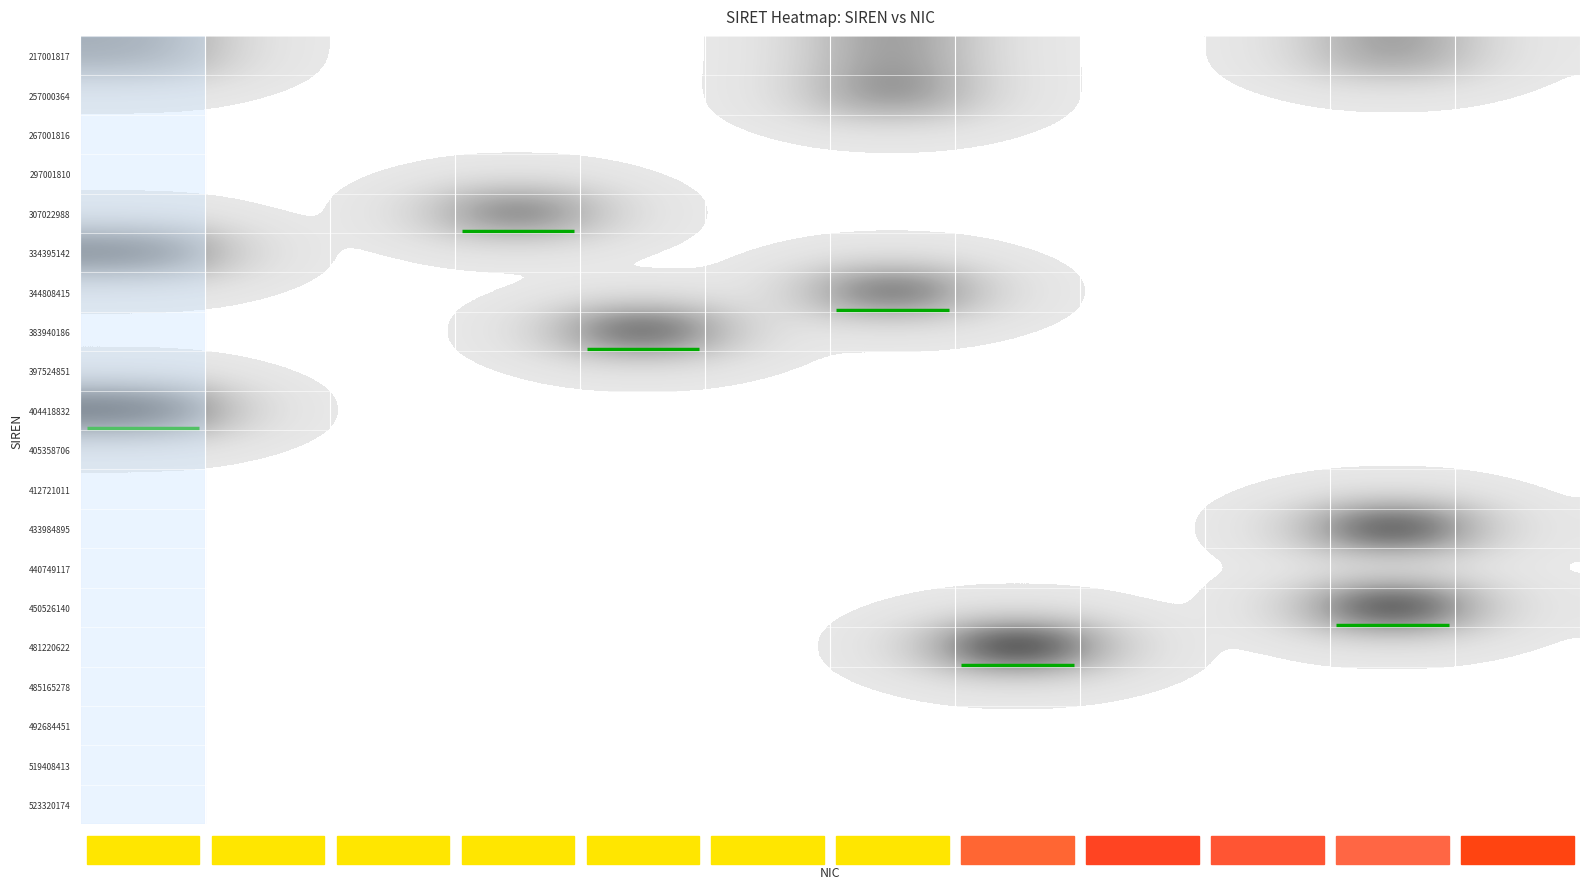

Between 00022 and 00015, which is larger?

00022